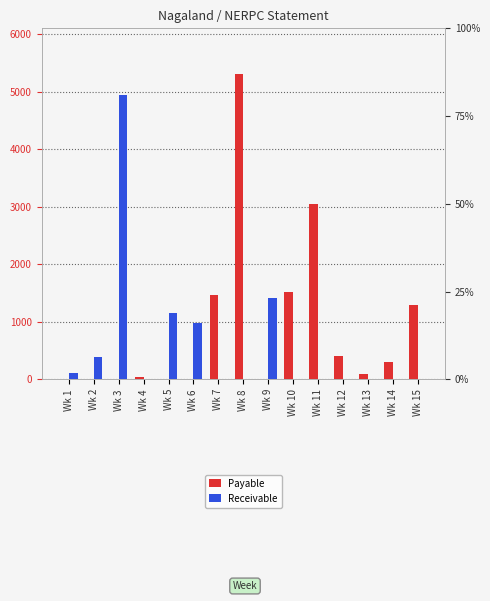

Count the number of categories in the chart.

15